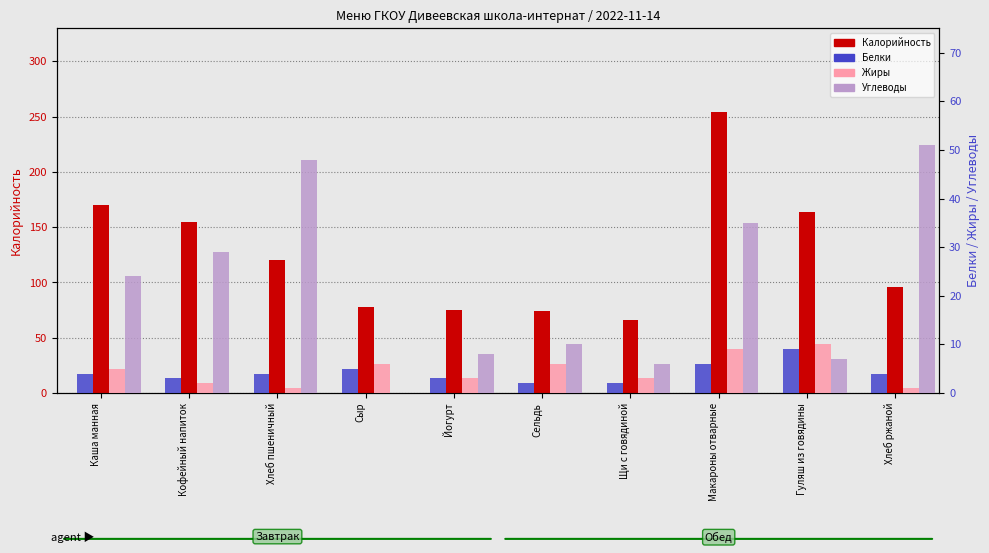

Reading left to right, extract all data points from this chart.

Калорийность: 170	155	120	78	75	74	66	254	164	96
Белки: 4	3	4	5	3	2	2	6	9	4
Жиры: 5	2	1	6	3	6	3	9	10	1
Углеводы: 24	29	48	0	8	10	6	35	7	51